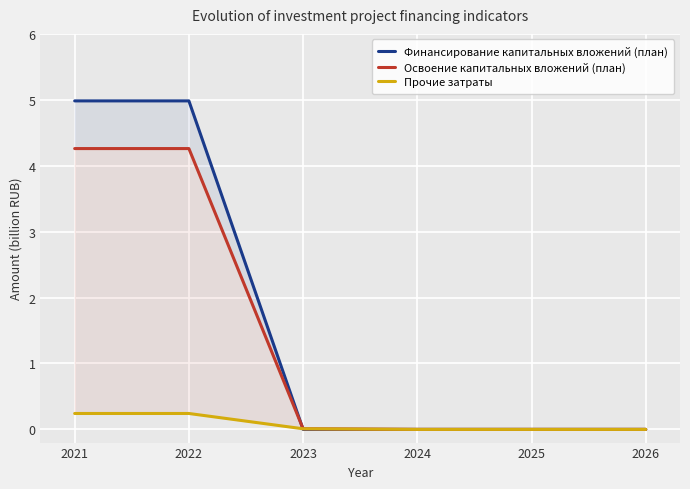

Which label corresponds to the largest value in the chart?

2021